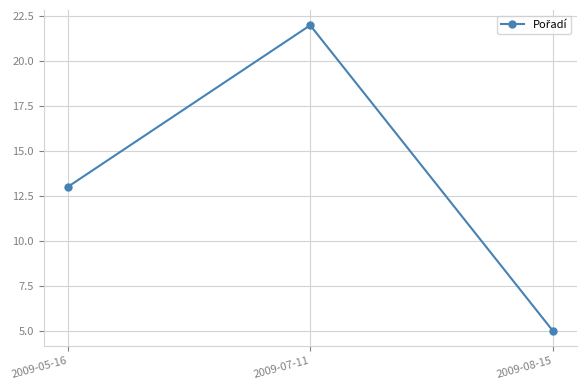

What is the label of the 3rd point from the left?

2009-08-15